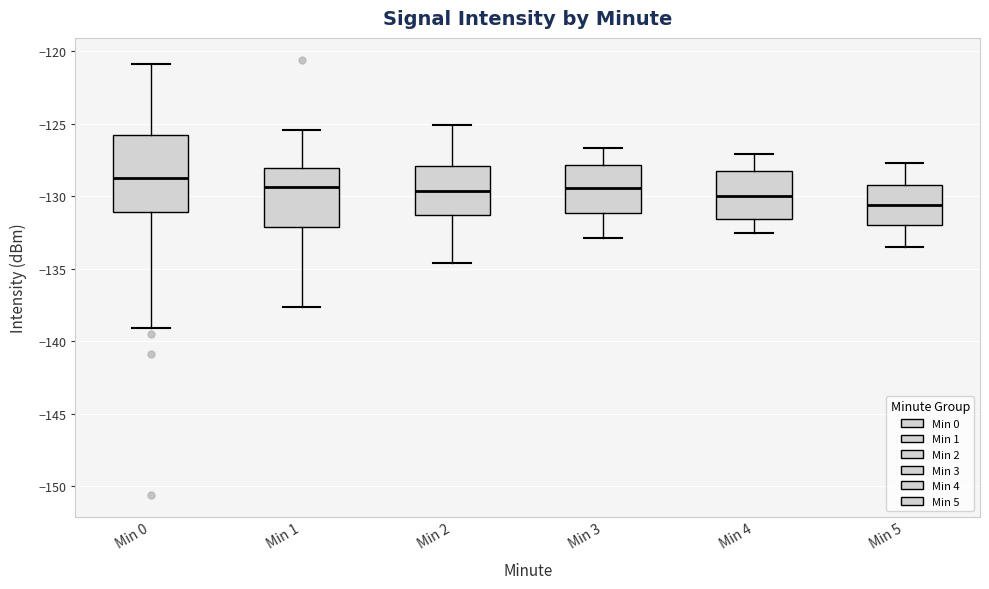

Reading left to right, read every box against the y-axis: the position of its median line, the range the box covers, and the ends of its whiskers. The values are not printed on the chart, so give them approximately, as read against the axis.

Min 0: median -129.0, box -131.0 to -125.5, whiskers -139.0 to -121.0
Min 1: median -129.5, box -132.0 to -128.0, whiskers -137.5 to -125.5
Min 2: median -129.5, box -131.5 to -128.0, whiskers -134.5 to -125.0
Min 3: median -129.5, box -131.0 to -128.0, whiskers -133.0 to -126.5
Min 4: median -130.0, box -131.5 to -128.0, whiskers -132.5 to -127.0
Min 5: median -130.5, box -132.0 to -129.0, whiskers -133.5 to -127.5